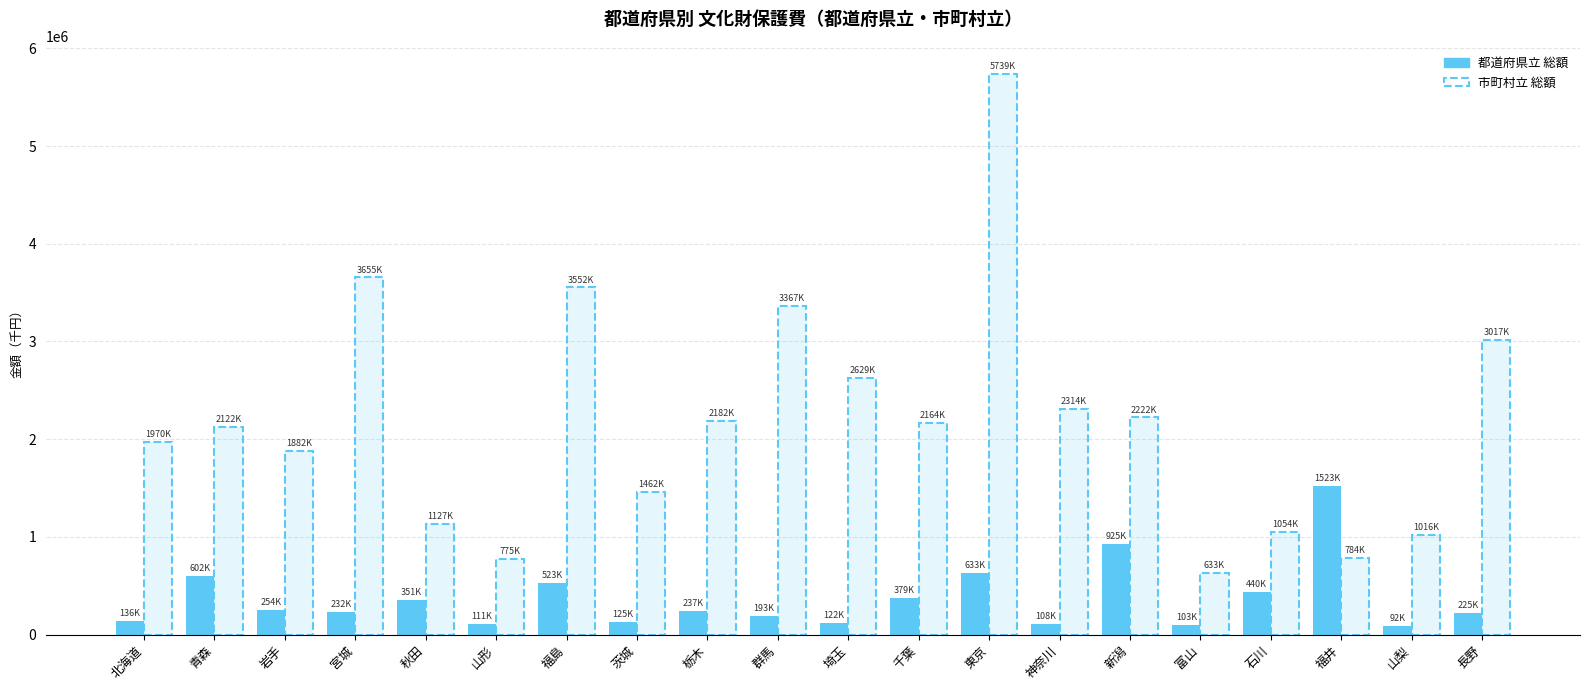

At 福島, list the series in order from largest to smallest.

市町村立 総額, 都道府県立 総額